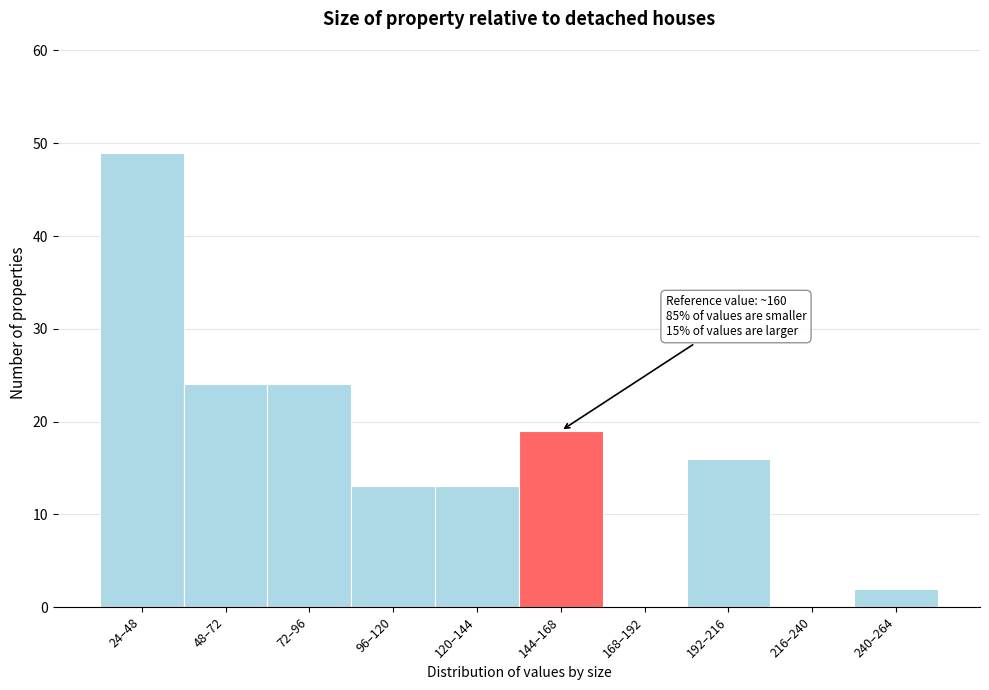

Reading left to right, list all the values displayed in this chart.

24–48=49	48–72=24	72–96=24	96–120=13	120–144=13	144–168=19	168–192=0	192–216=16	216–240=0	240–264=2